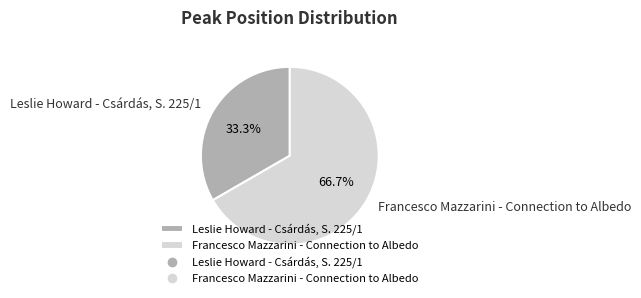

To the nearest percent, what is the difference between the largest and smallest slice percentages?

33%